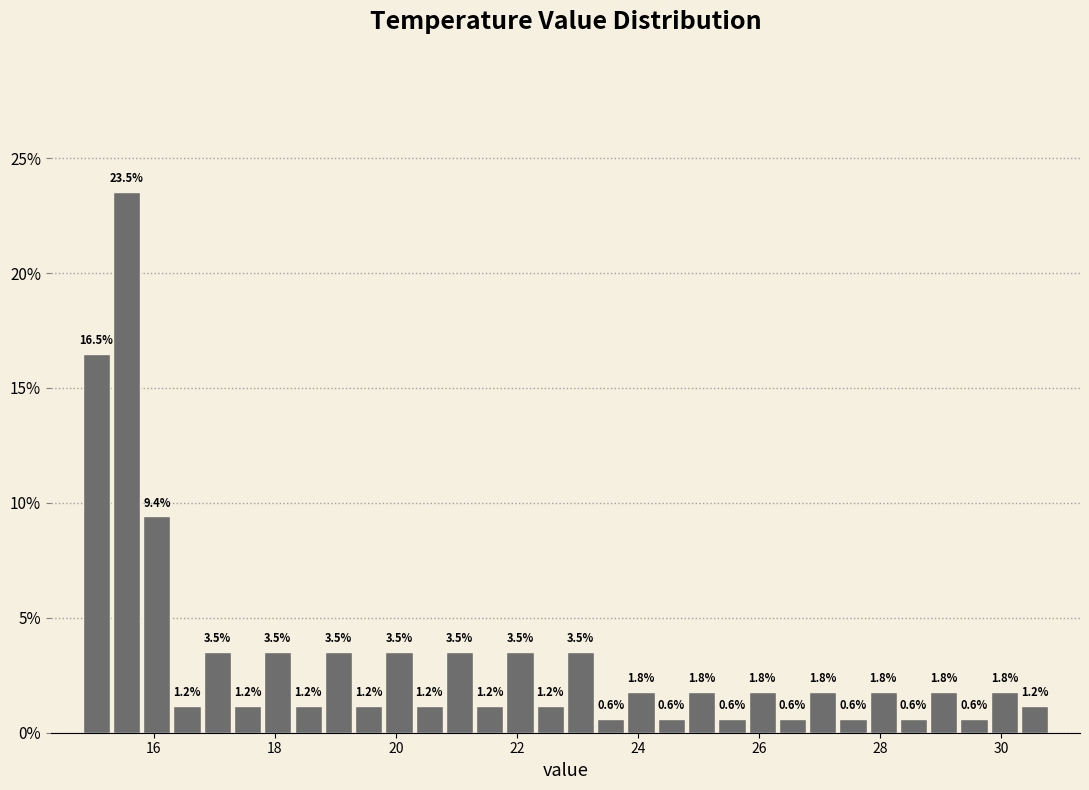

Read against the x-axis, roughly where is the centre of the tallest bar?

15.6